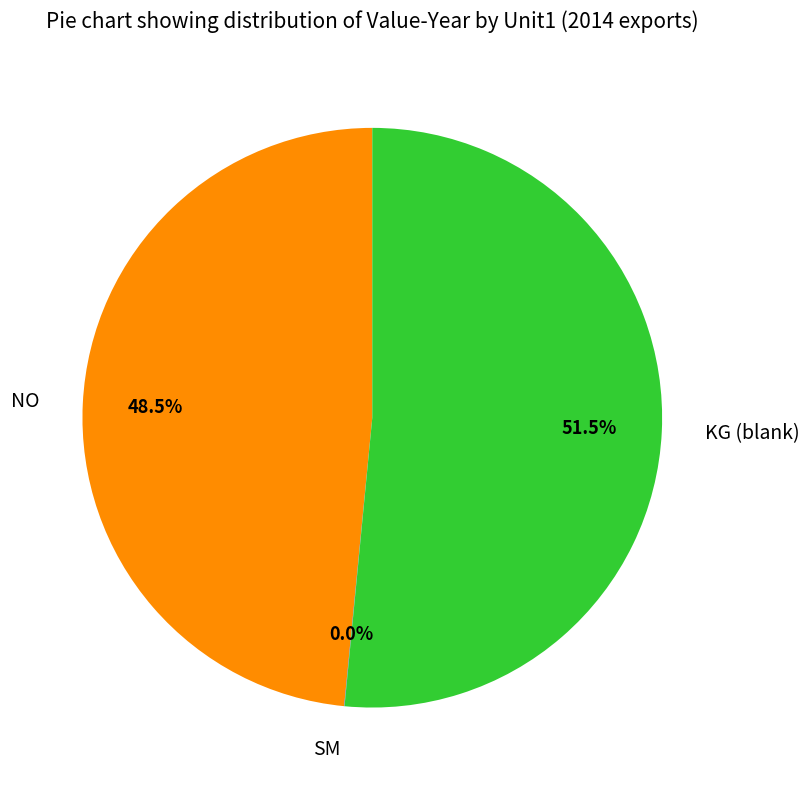

Which slice is the largest?

KG (blank)